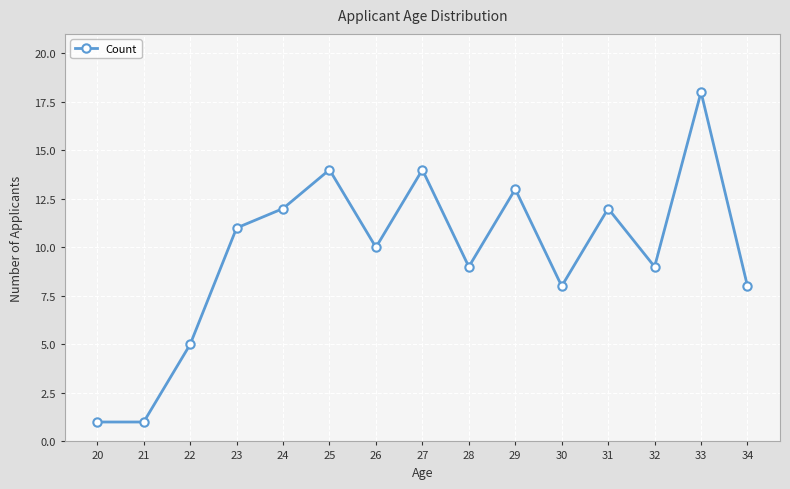

What is the smallest value displayed?

1